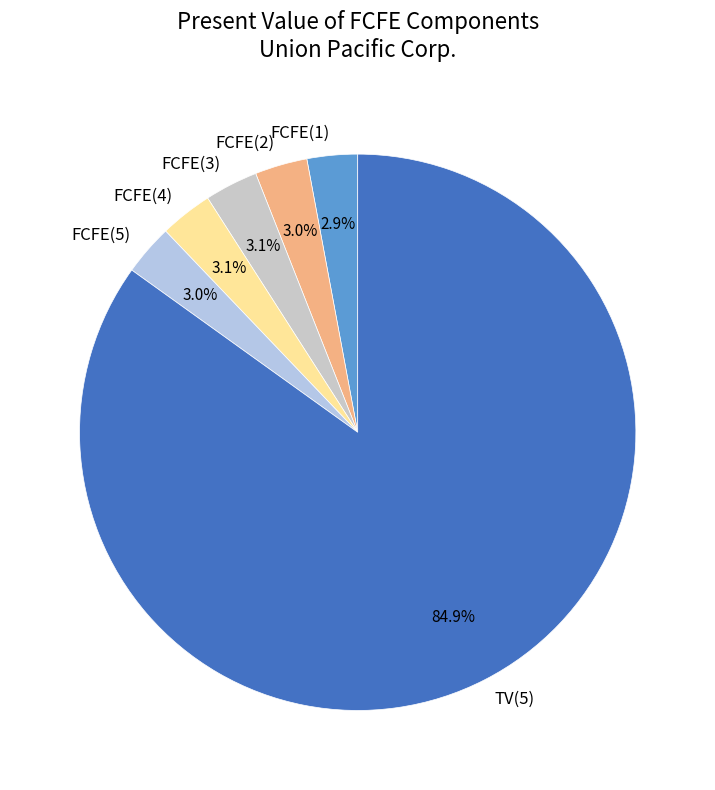

True or false: FCFE(1) accounts for 3% of the total.

True